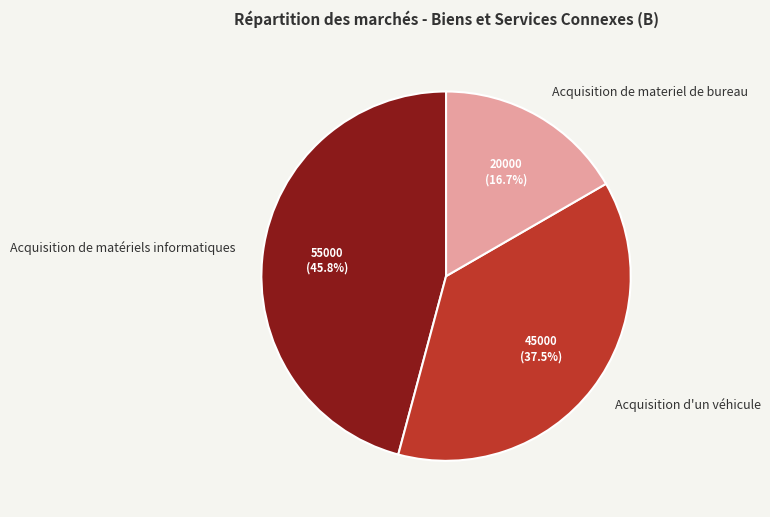

Which slice is the largest?

Acquisition de matériels informatiques